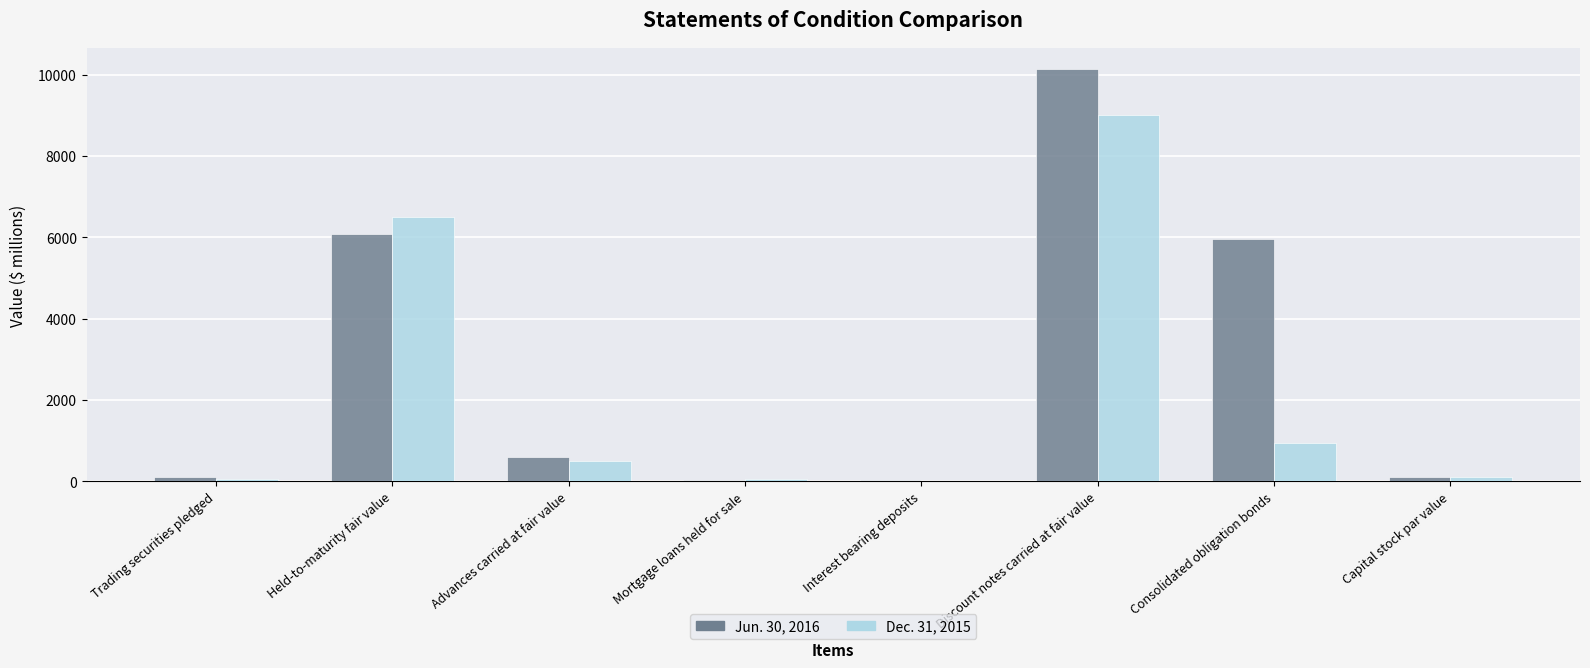

At which category does the chart reach its peak across all series?

Discount notes carried at fair value